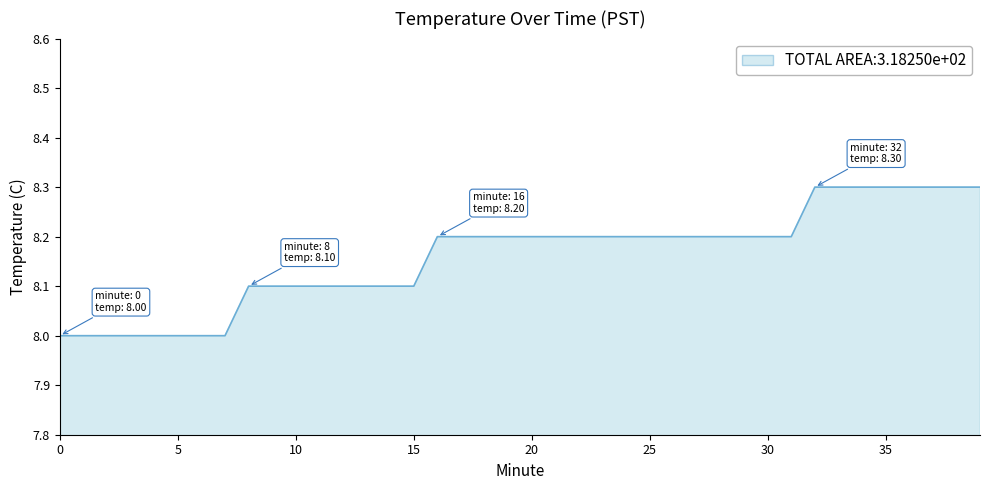

What is the maximum value shown in the chart?

8.3